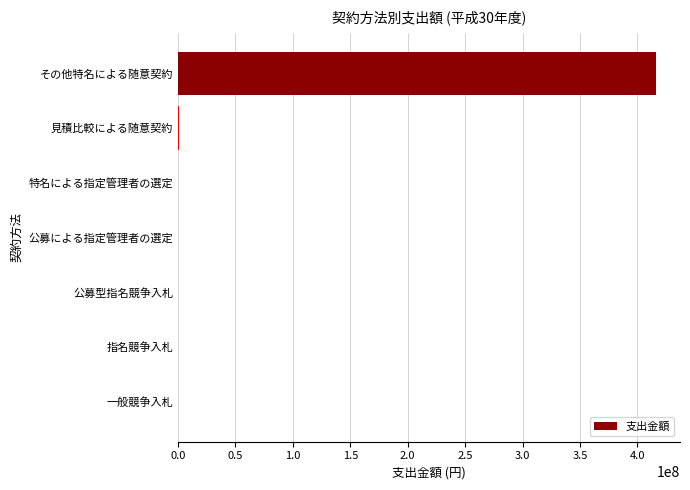

What is the sum of all values?

416845280